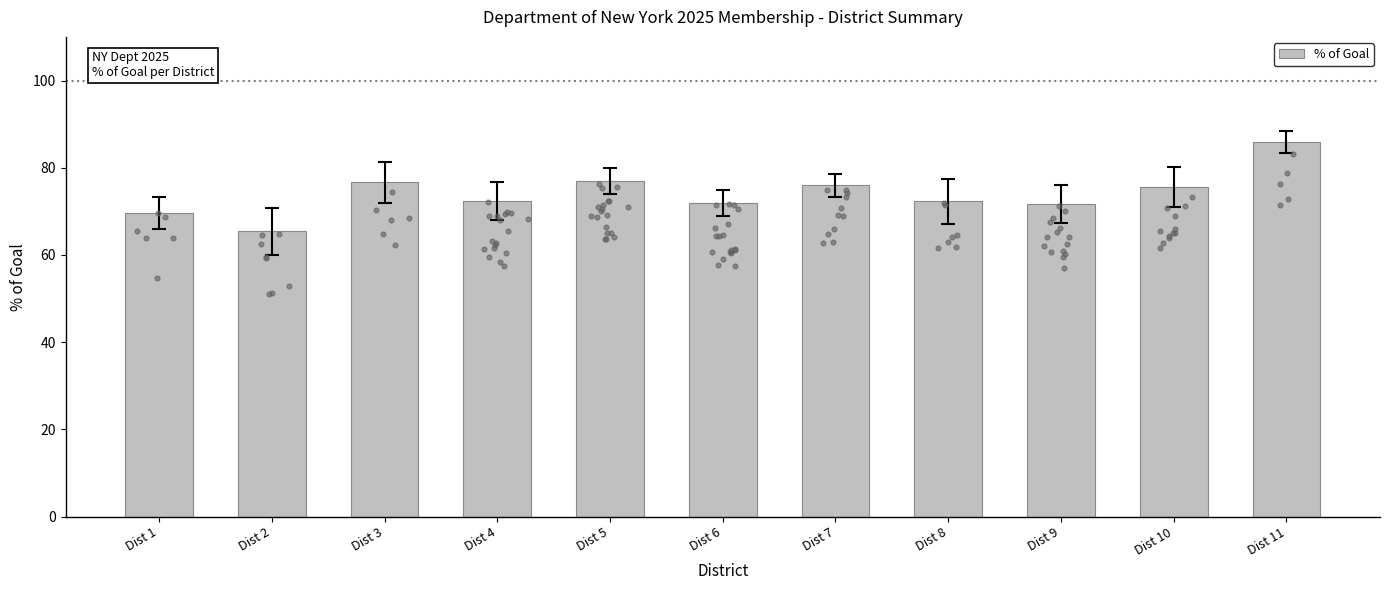

Approximately how many times larger is the value at Dist 7 compared to Dist 10?

1.0